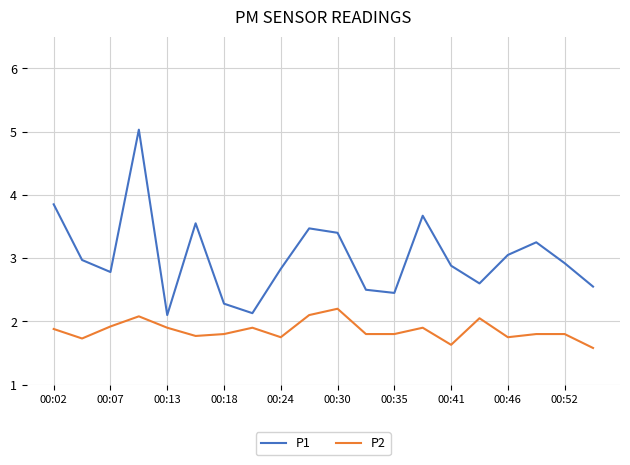

True or false: P1 and P2 cross at least once.

False